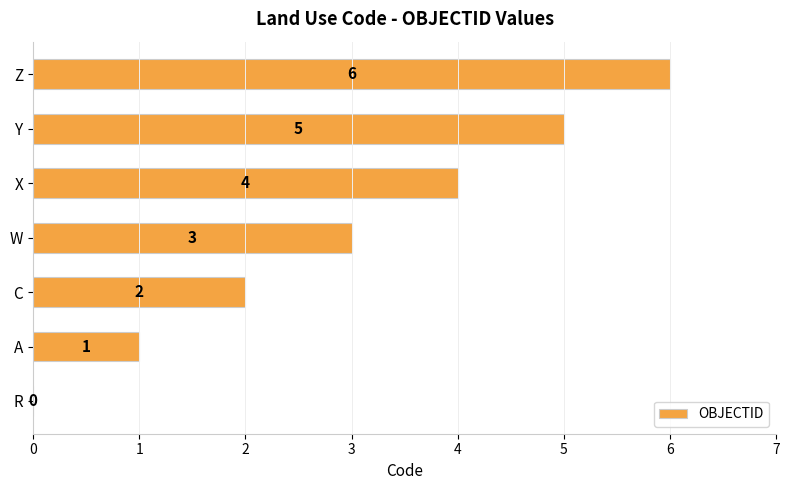

At which label is the value closest to 3?

W